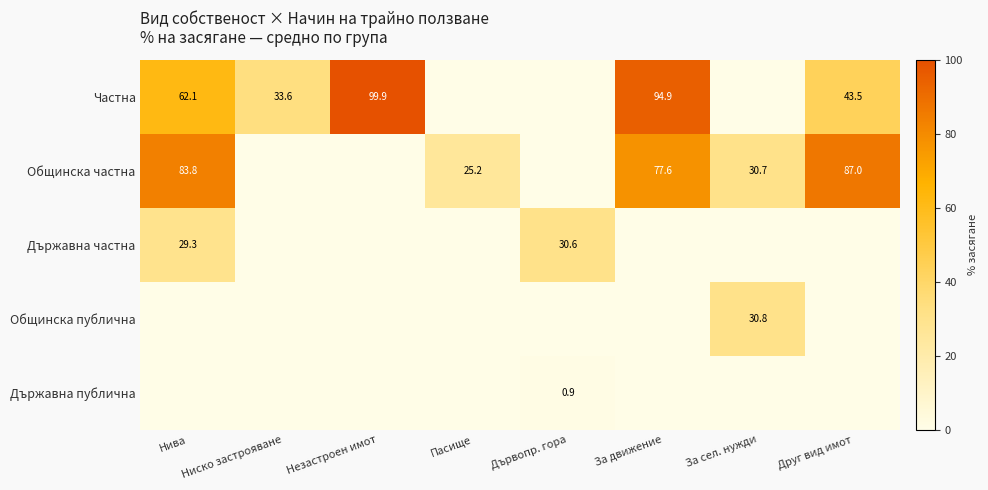

Is it true that Общинска публична equals 30.8 at За сел. нужди?

True